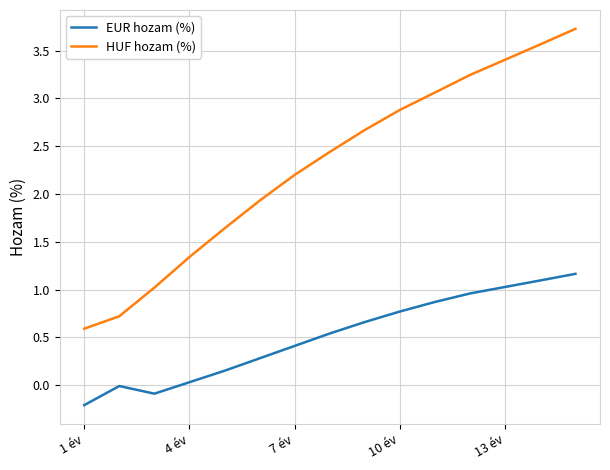

How many interior local valleys does the EUR hozam (%) series have?

1